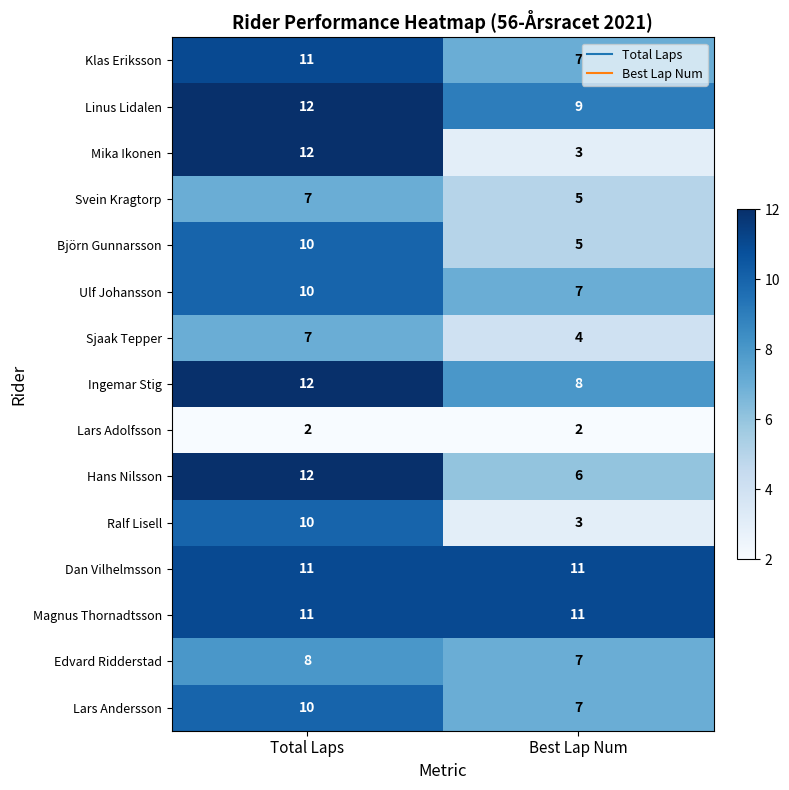

What is the total value across all series at Total Laps?

145